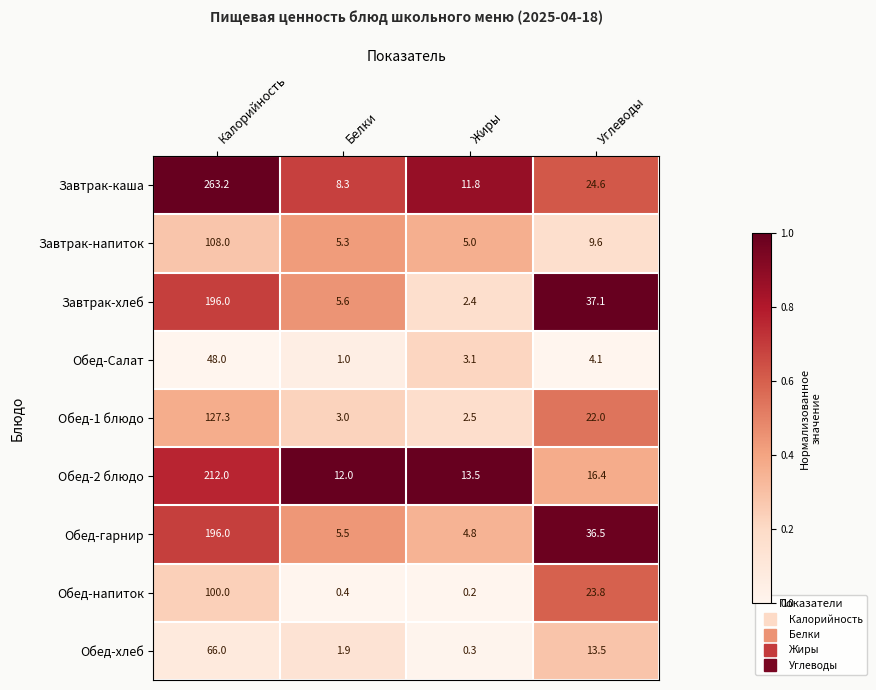

What is the average value of the Завтрак-каша series?

77.0